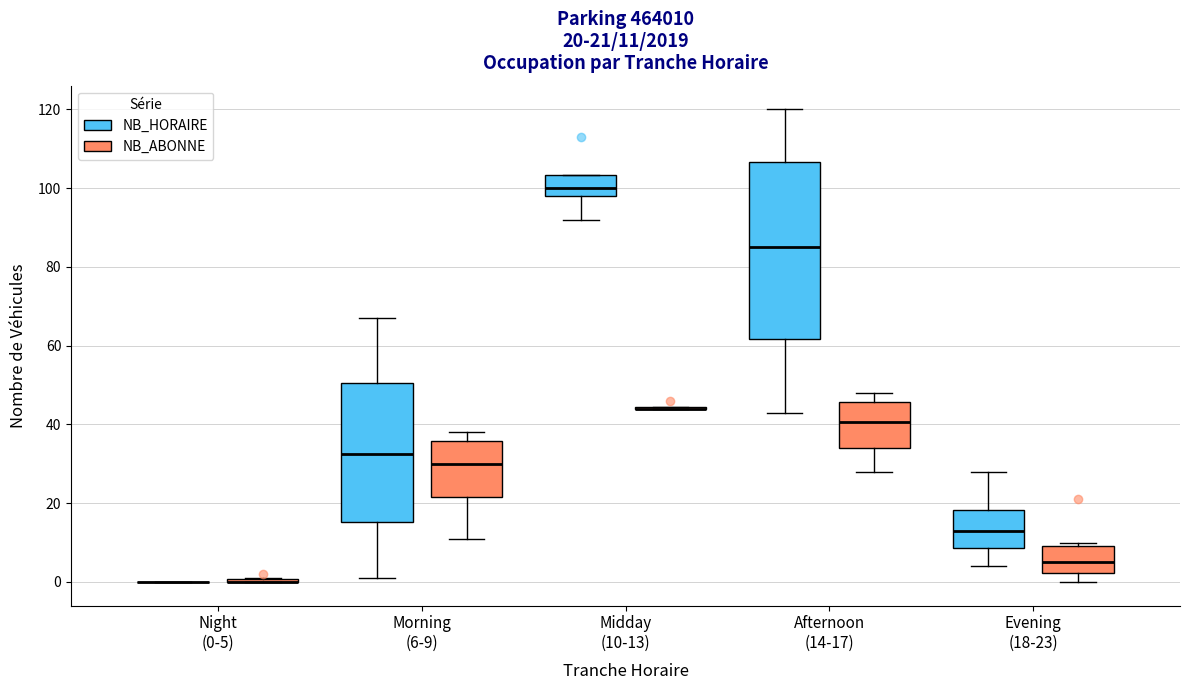

Comparing the boxes themselves (not the whiskers), which one is the tallest?

Afternoon (14-17) (NB_HORAIRE)